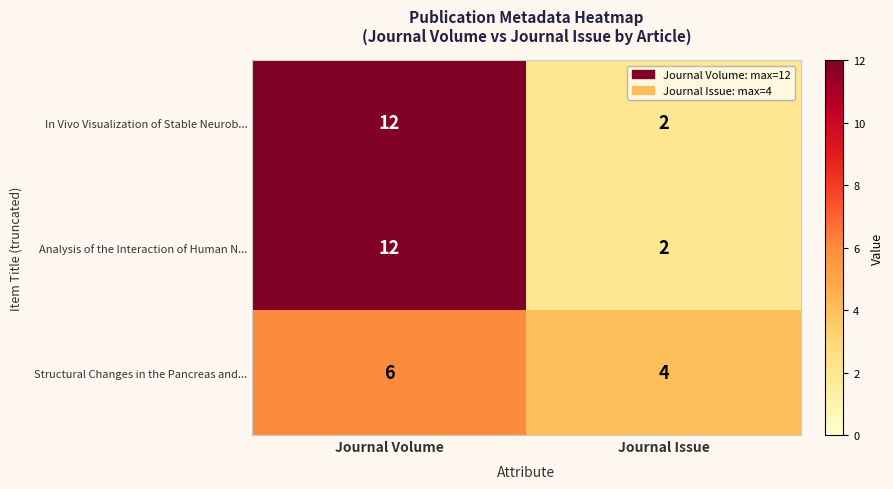

Reading left to right, what are all the values shown in this chart?

In Vivo Visualization of Stable Neurob...: 12	2
Analysis of the Interaction of Human N...: 12	2
Structural Changes in the Pancreas and...: 6	4